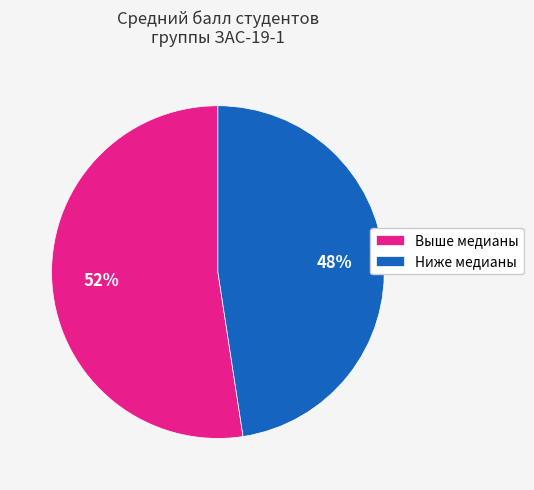

The Выше медианы slice represents 52% of the pie. True or false?

True